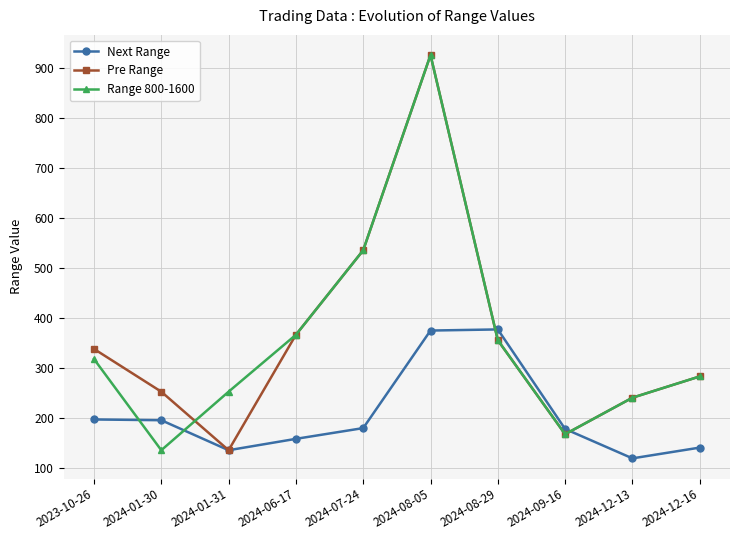

How many data points in Pre Range are less than 339?

5